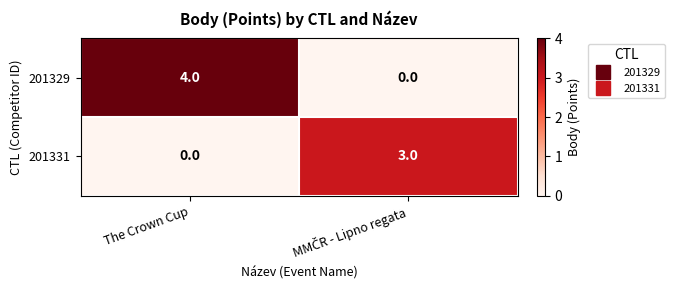

At how many categories does at least one series exceed 1?

2